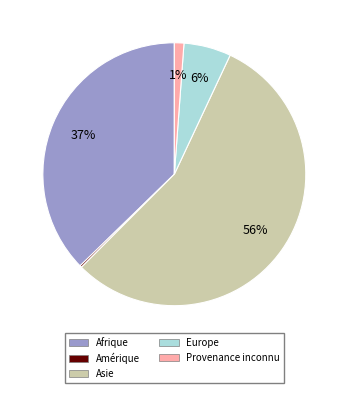

To the nearest percent, what percentage of the pie is Afrique?

37%